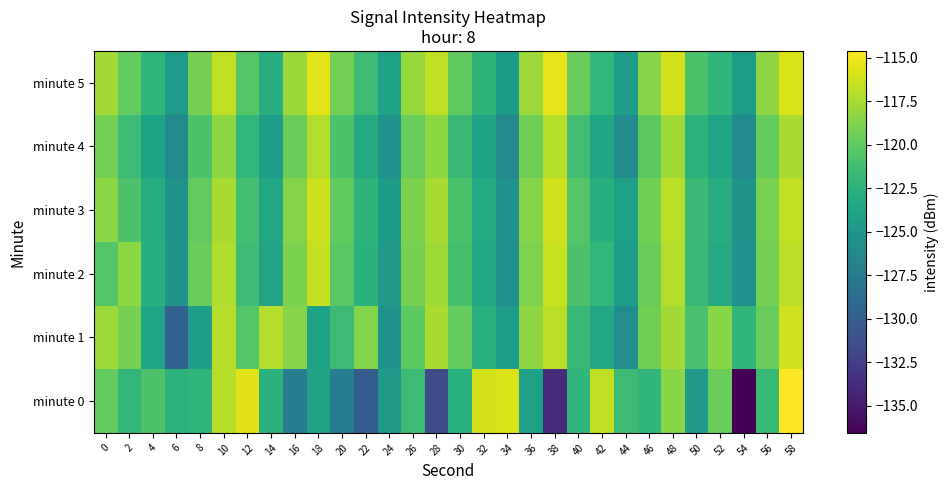

What is the spread (max minus min) of values at 38?

18.3